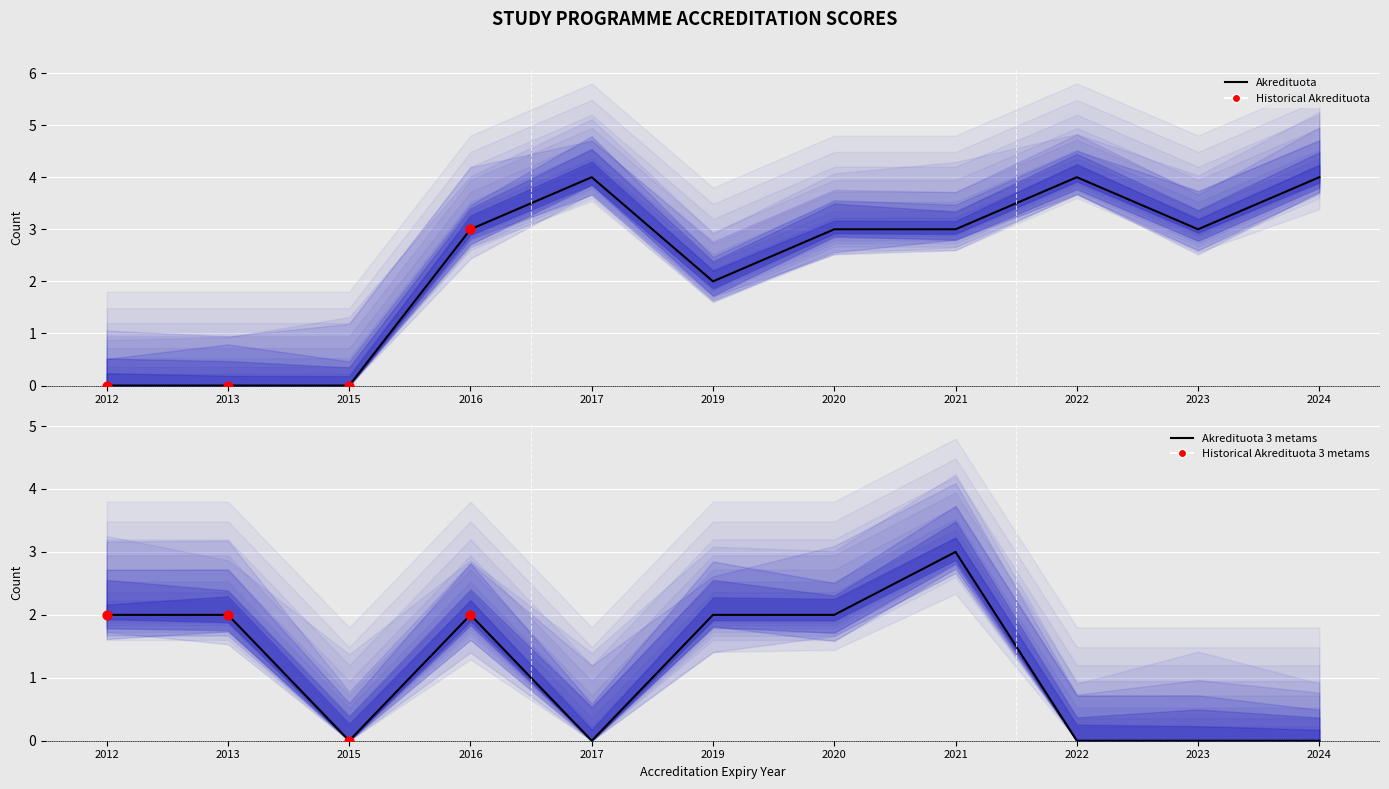

Is the value of Akredituota at 2015 greater than the value of Akredituota 3 metams at 2022?

No